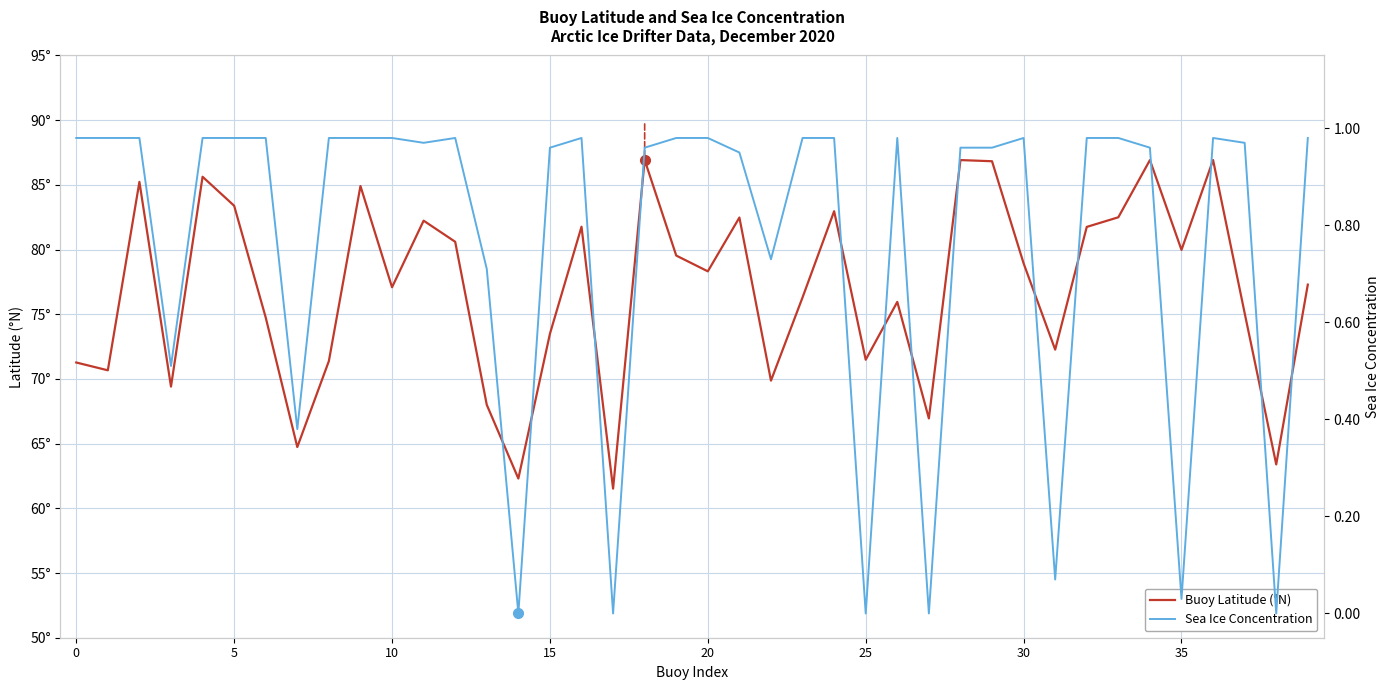

What is the label of the 8th point from the right?

32